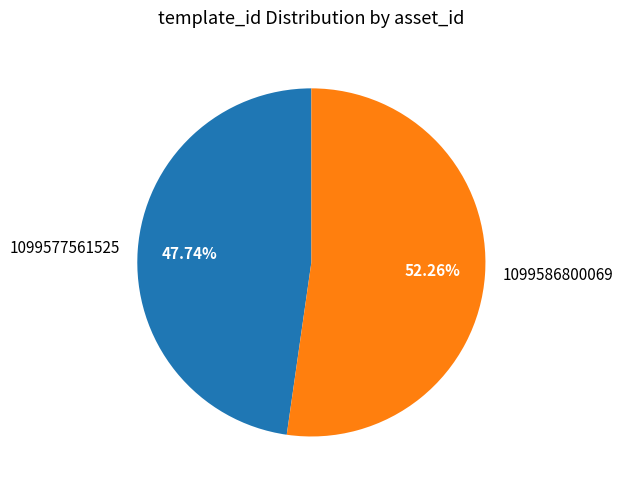

Approximately how many times larger is the value at 1099586800069 compared to 1099577561525?

1.1